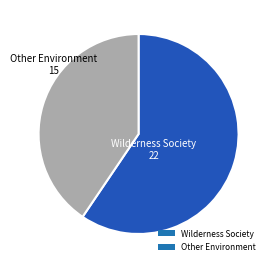

Between Wilderness Society and Other Environment, which is larger?

Wilderness Society